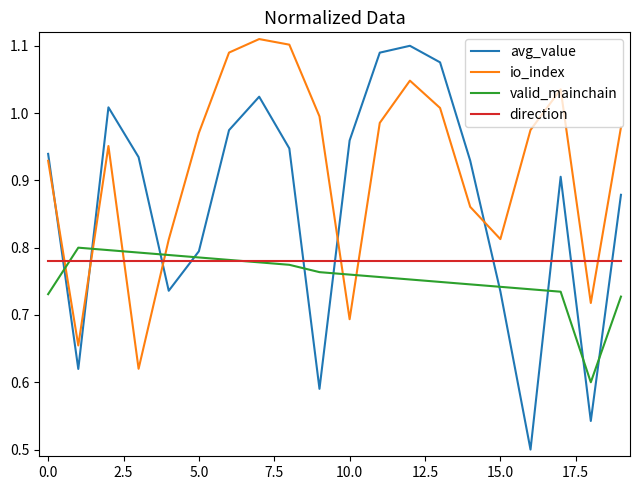

What is the sum of all io_index values?

18.3